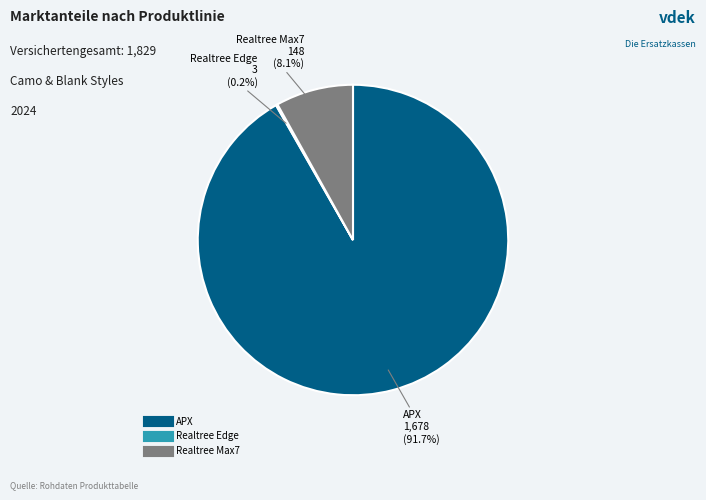

Is there a majority slice in this chart?

Yes